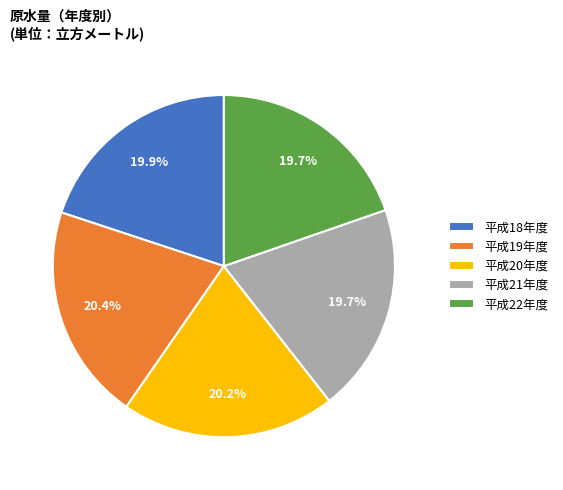

What percentage is the 平成20年度 slice, to the nearest percent?

20%